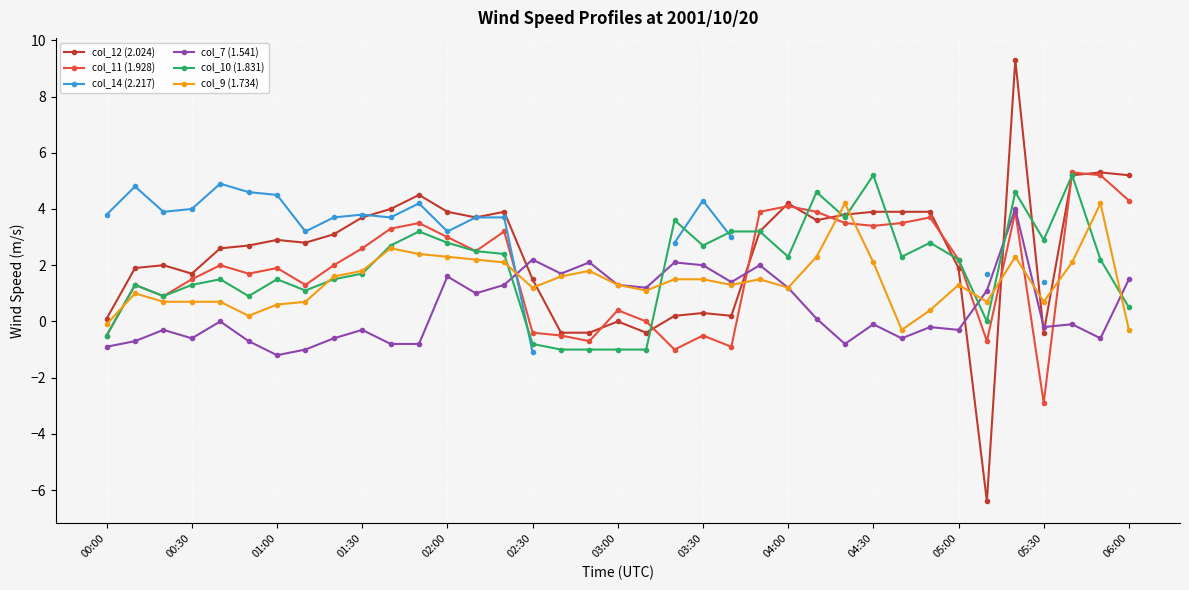

How many intersections are there between col_14 (2.217) and col_12 (2.024)?

1